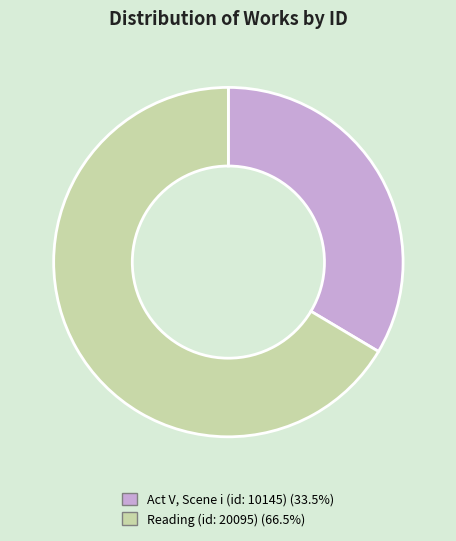

Combined, do Act V, Scene i (id: 10145) (33.5%) and Reading (id: 20095) (66.5%) account for over 50%?

Yes